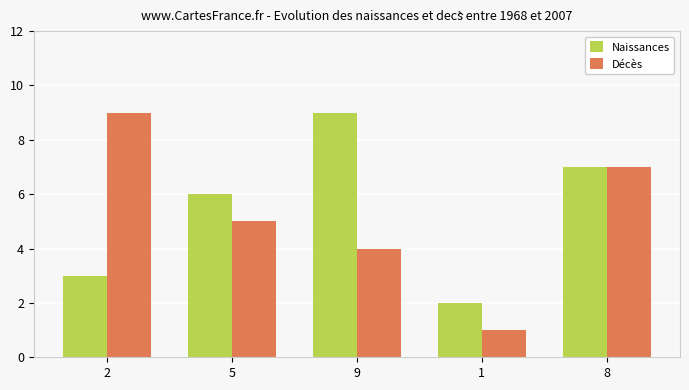

The value of Naissances at 9 is 14. True or false?

False